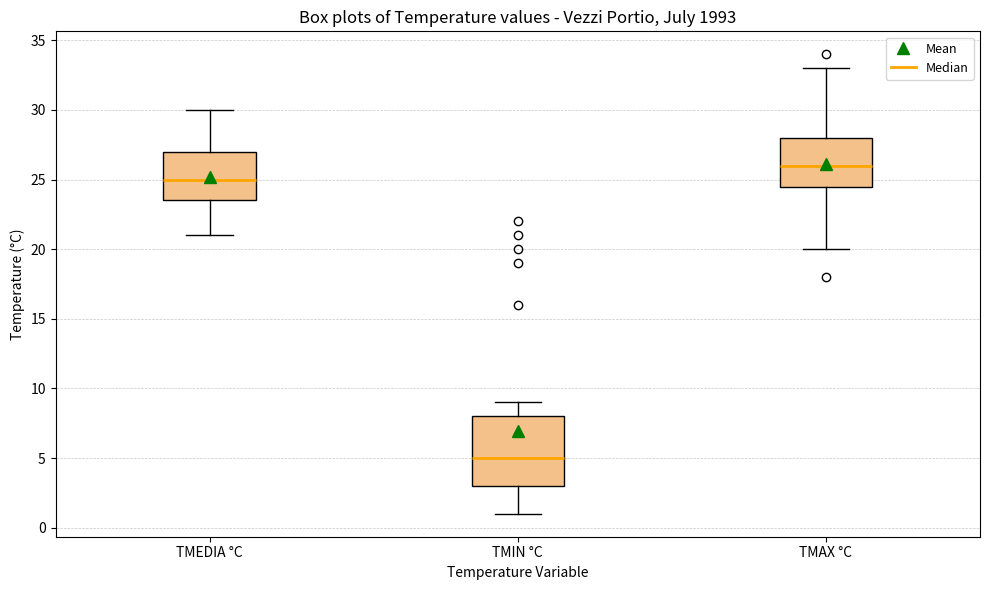

Comparing the boxes themselves (not the whiskers), which one is the tallest?

TMIN °C